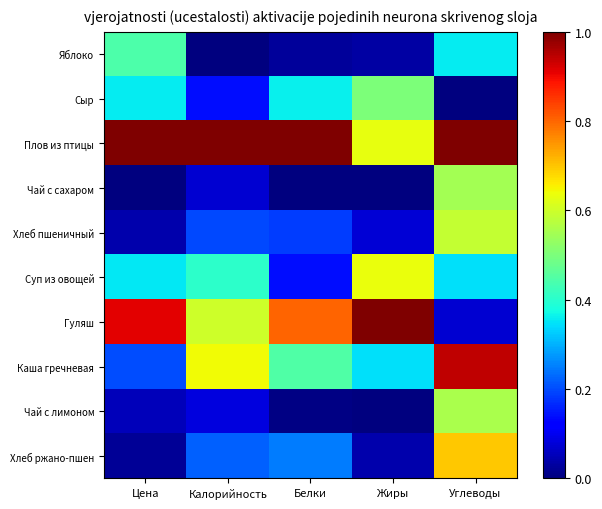

Reading right to left, extract all data points from this chart.

Яблоко: Углеводы=0.4	Жиры=0.0	Белки=0.0	Калорийность=0.0	Цена=0.4
Сыр: Углеводы=0.0	Жиры=0.5	Белки=0.4	Калорийность=0.1	Цена=0.4
Плов из птицы: Углеводы=1.0	Жиры=0.6	Белки=1.0	Калорийность=1.0	Цена=1.0
Чай с сахаром: Углеводы=0.5	Жиры=0.0	Белки=0.0	Калорийность=0.1	Цена=0.0
Хлеб пшеничный: Углеводы=0.6	Жиры=0.1	Белки=0.2	Калорийность=0.2	Цена=0.0
Суп из овощей: Углеводы=0.3	Жиры=0.6	Белки=0.1	Калорийность=0.4	Цена=0.4
Гуляш: Углеводы=0.1	Жиры=1.0	Белки=0.8	Калорийность=0.6	Цена=0.9
Каша гречневая: Углеводы=0.9	Жиры=0.3	Белки=0.4	Калорийность=0.6	Цена=0.2
Чай с лимоном: Углеводы=0.6	Жиры=0.0	Белки=0.0	Калорийность=0.1	Цена=0.1
Хлеб ржано-пшен: Углеводы=0.7	Жиры=0.0	Белки=0.2	Калорийность=0.2	Цена=0.0